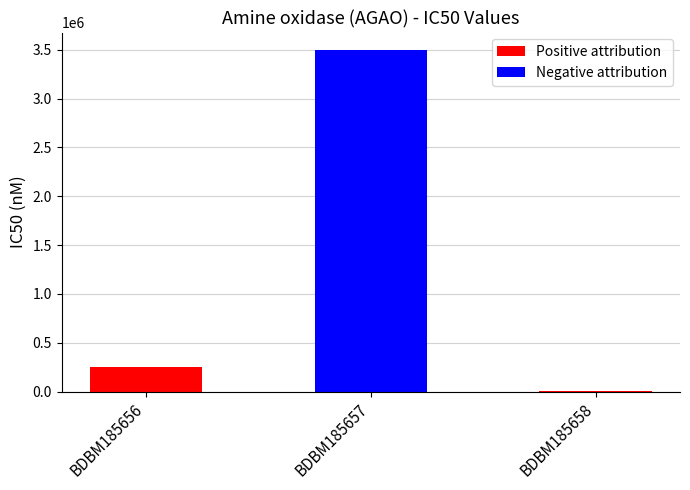

Reading left to right, what are all the values shown in this chart?

BDBM185656=250000	BDBM185657=3500000	BDBM185658=7000